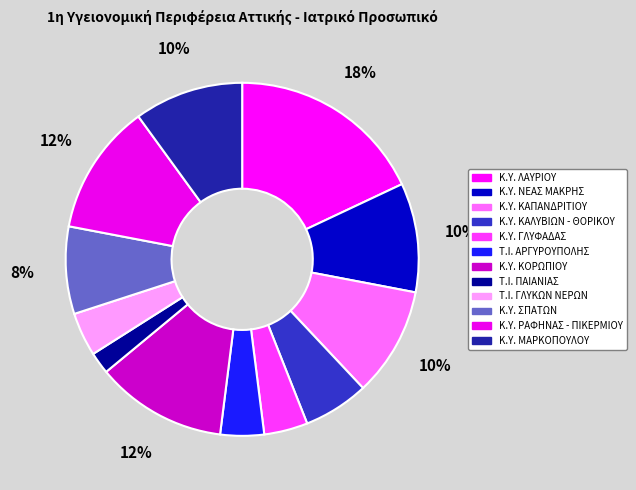

To the nearest percent, what is the combined percentage of Τ.Ι. ΓΛΥΚΩΝ ΝΕΡΩΝ and Κ.Υ. ΜΑΡΚΟΠΟΥΛΟΥ?

14%